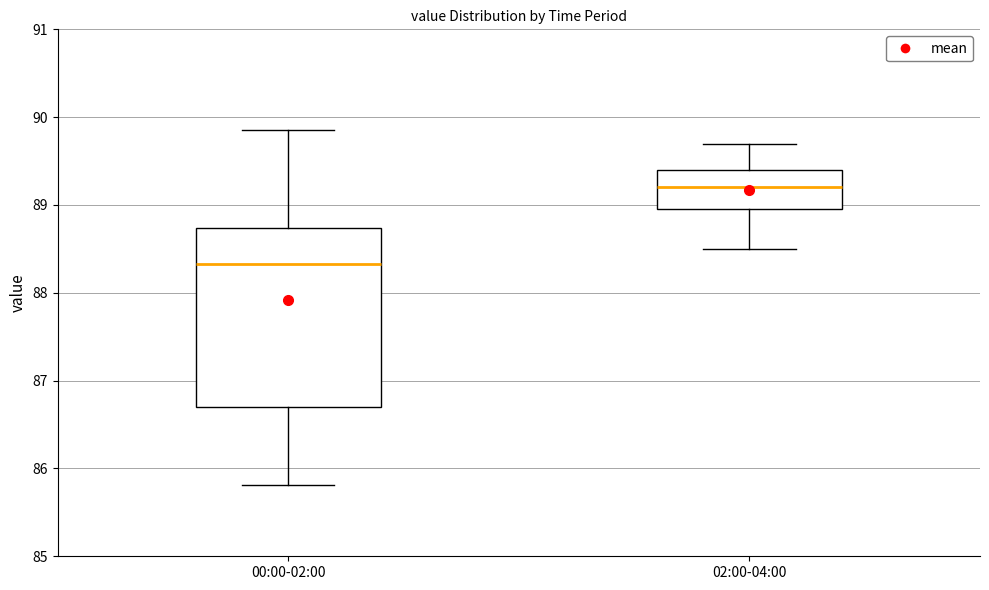

Which box's median line is the highest?

02:00-04:00